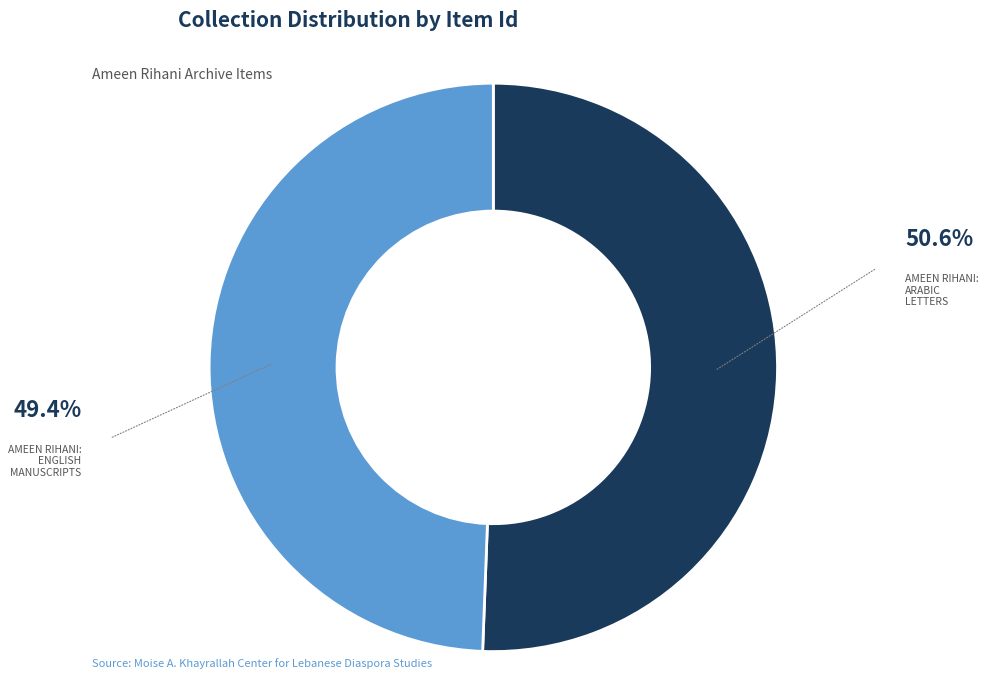

Is there a majority slice in this chart?

Yes